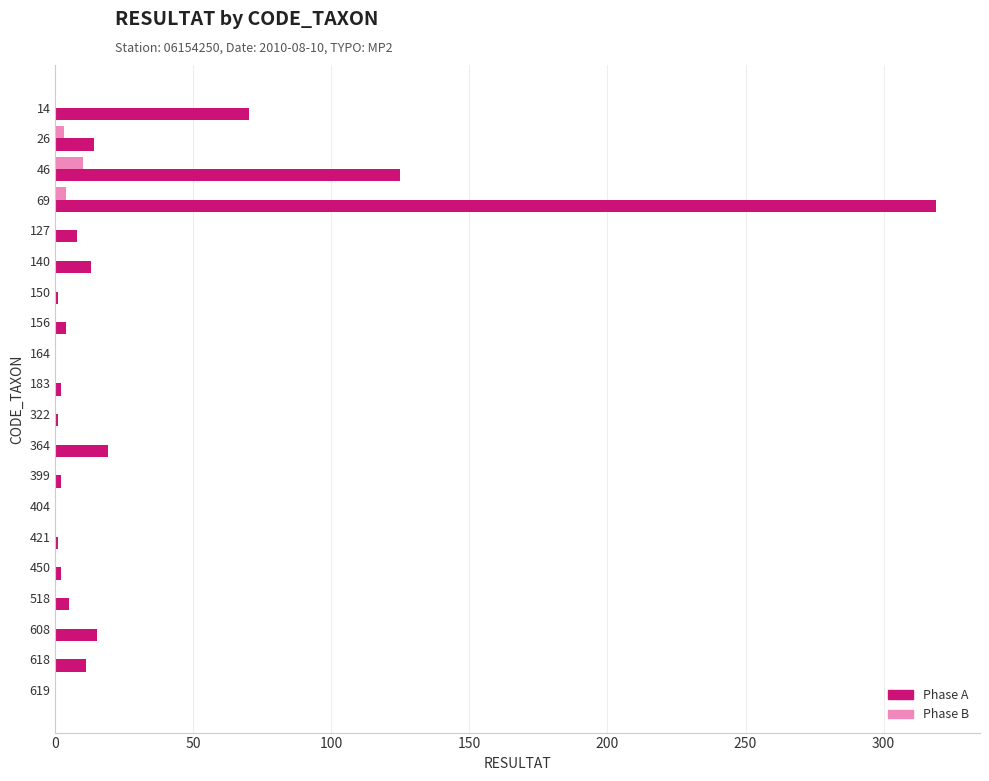

Which series has the largest total across all categories?

Phase A